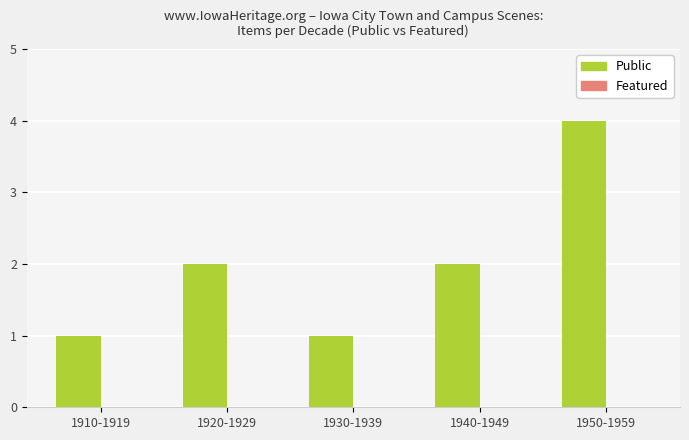

Reading right to left, what are all the values shown in this chart?

4	2	1	2	1